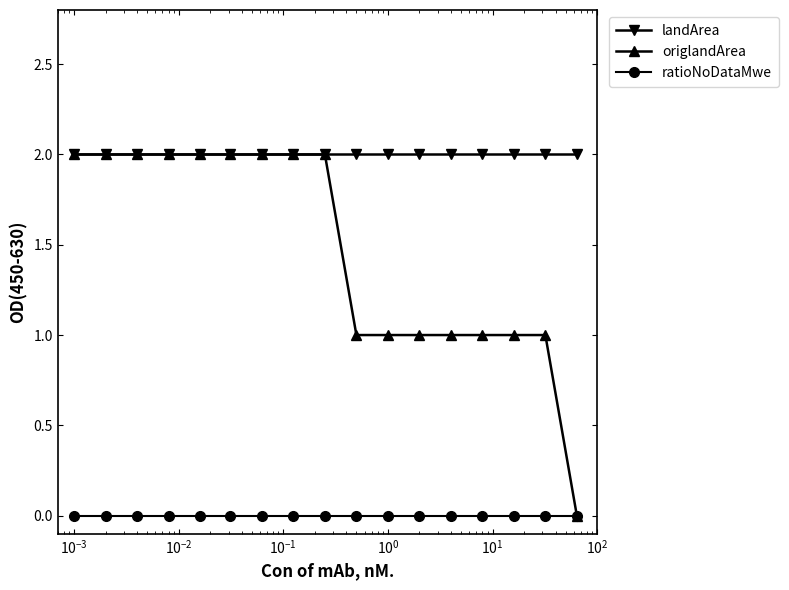

Which series has the largest range (max minus min)?

origlandArea